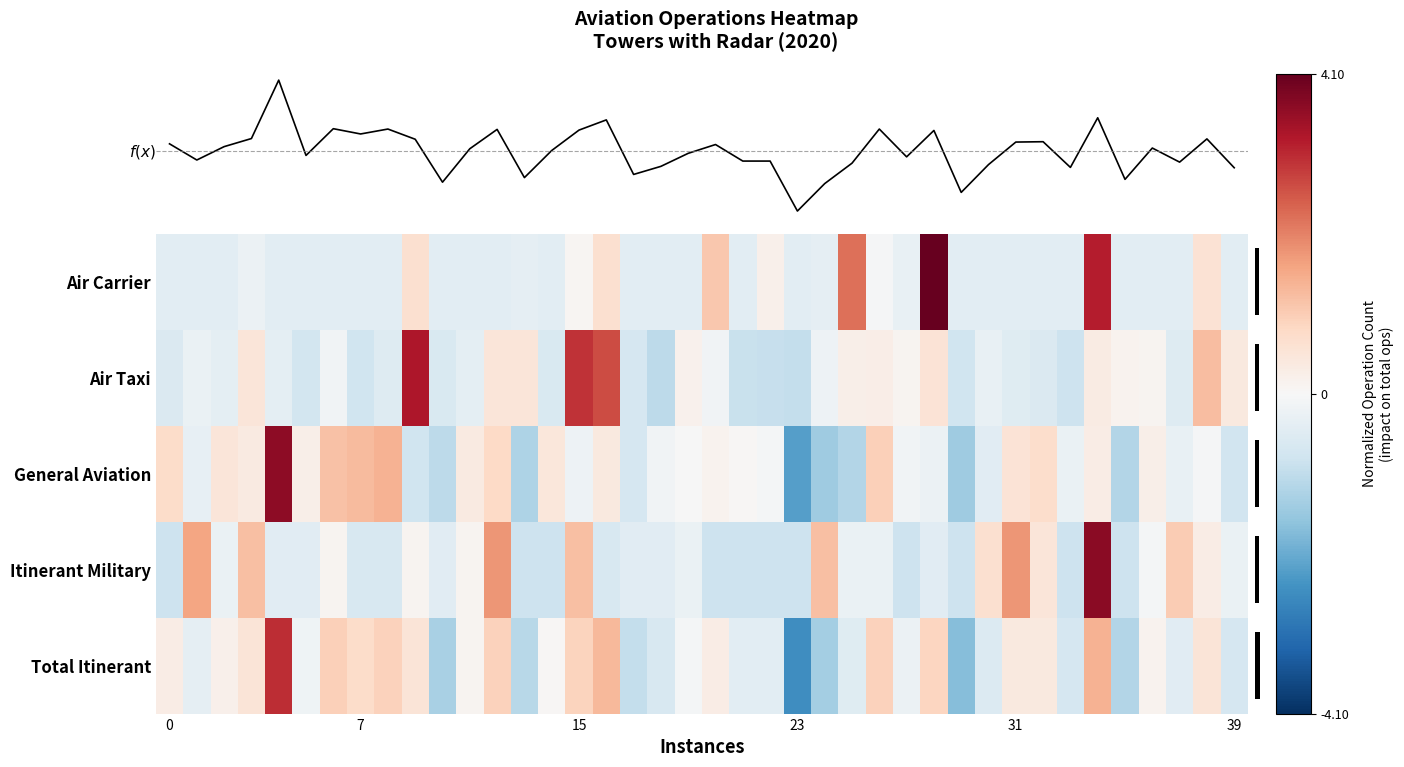

The value of Air Carrier at 2020-10-07 is 1.0. True or false?

False